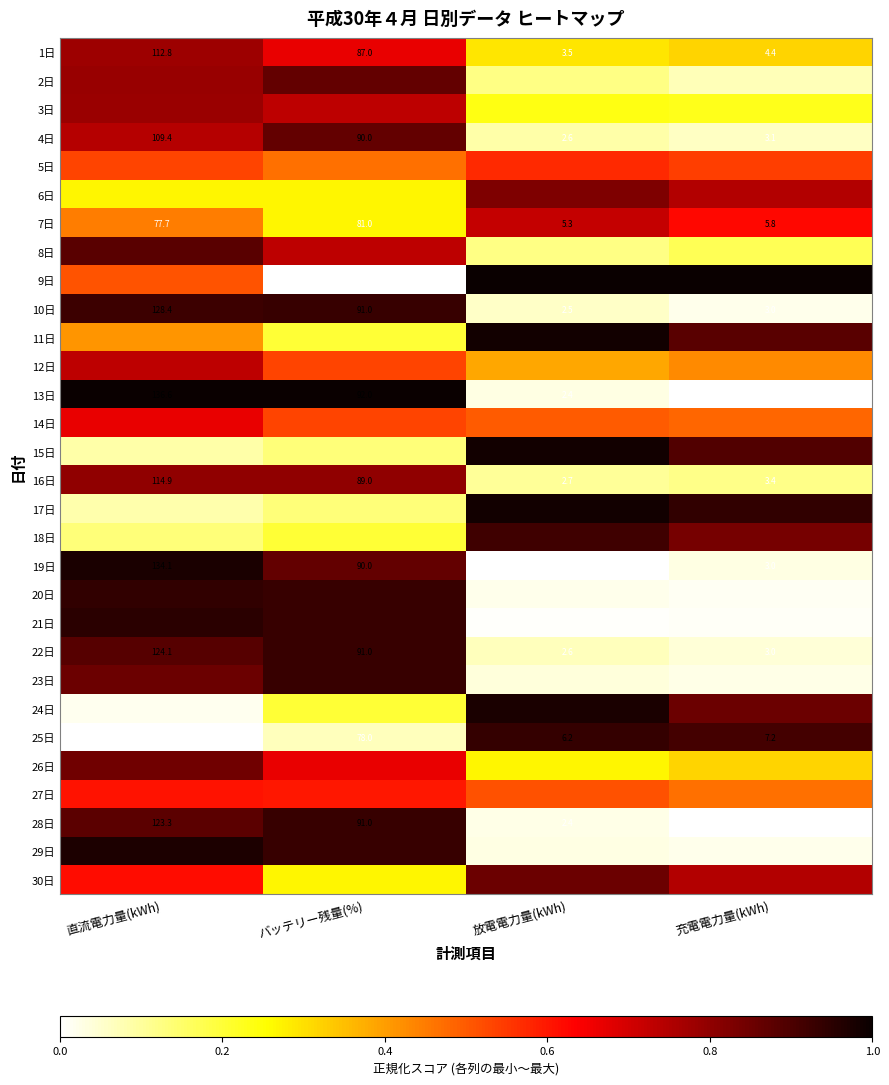

At which category is the sum across all series the highest?

直流電力量(kWh)